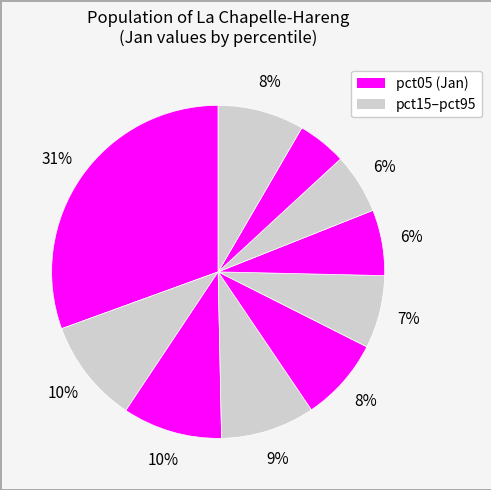

To the nearest percent, what is the average slice percentage?

10%